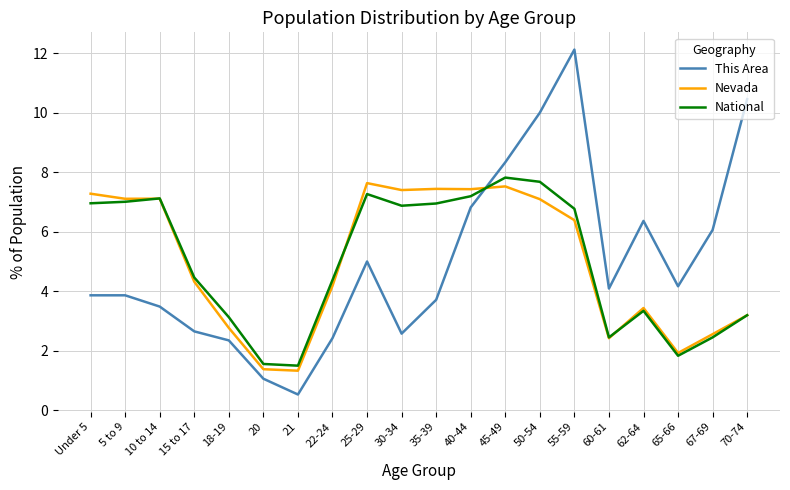

What position from the left is 62-64?

17